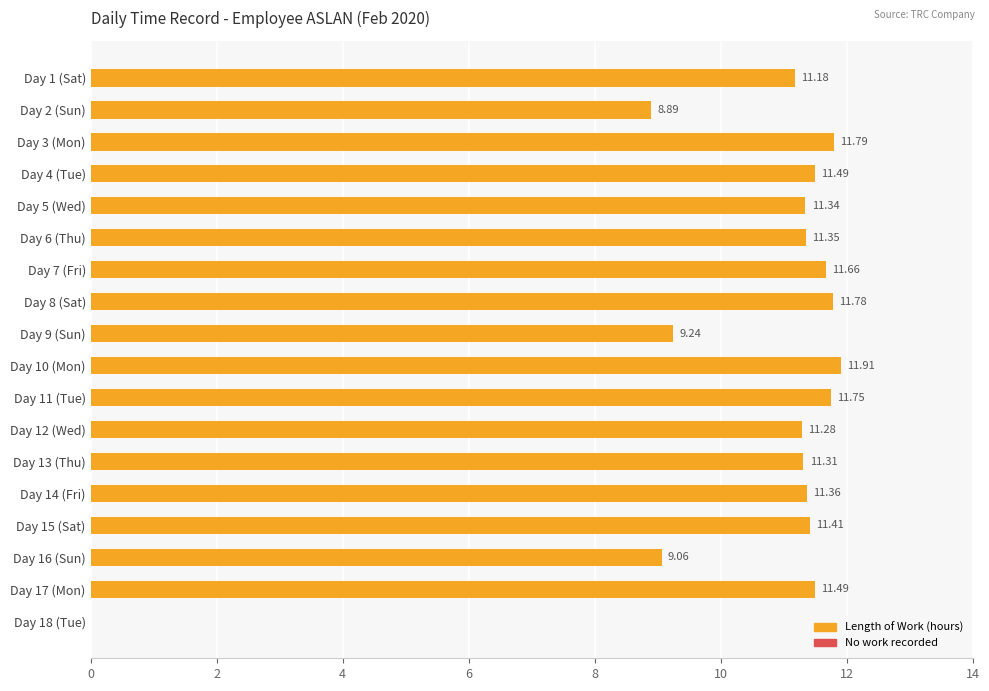

What is the sum of the values at Day 3 (Mon) and Day 2 (Sun)?

20.7